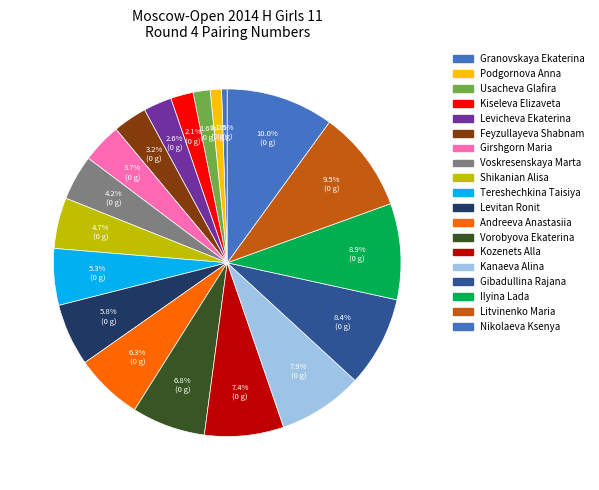

The Nikolaeva Ksenya slice represents 4% of the pie. True or false?

False